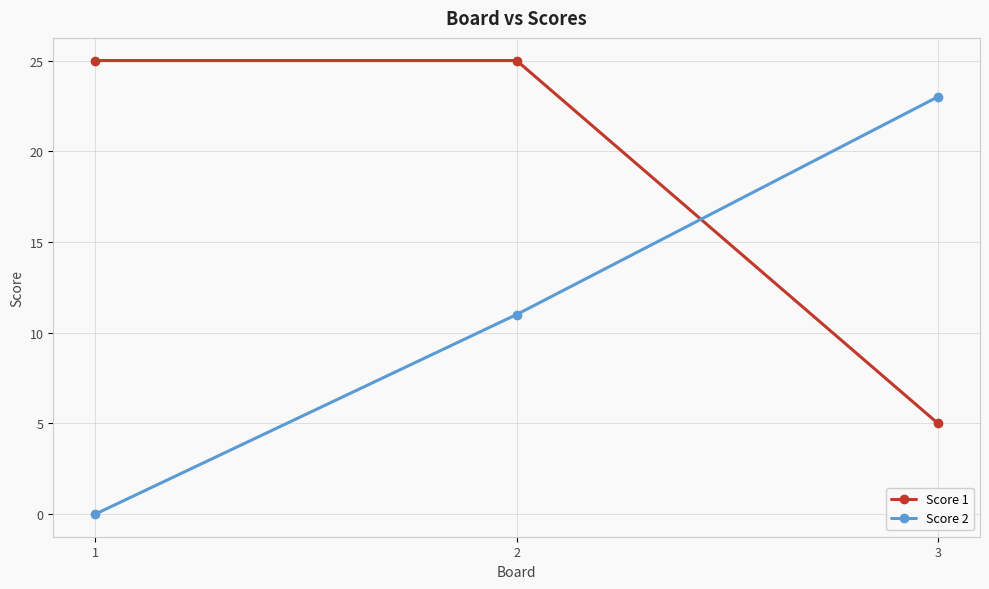

What is the approximate value of Score 1 at 2, to the nearest 5?

25